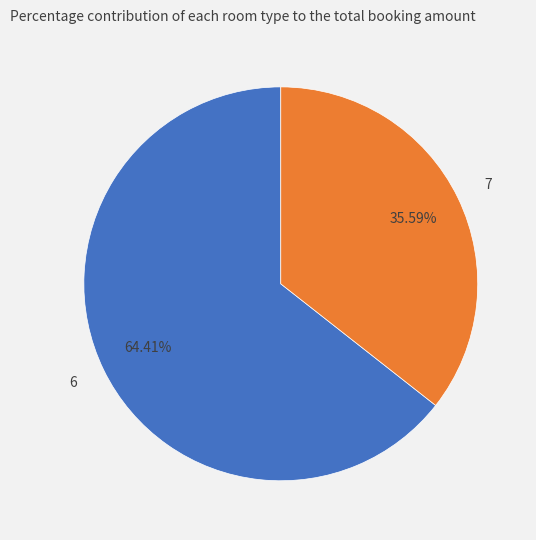

To the nearest percent, what is the combined percentage of 7 and 6?

100%